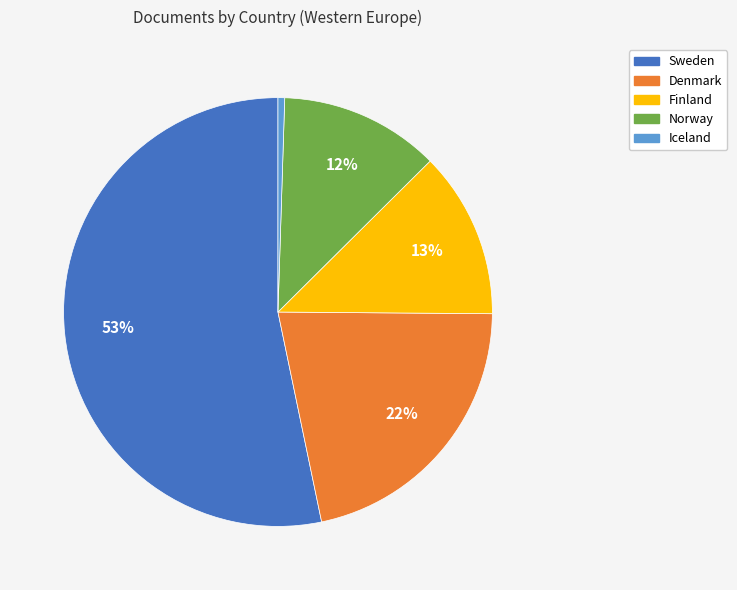

Is the sum of Denmark and Sweden greater than half?

Yes